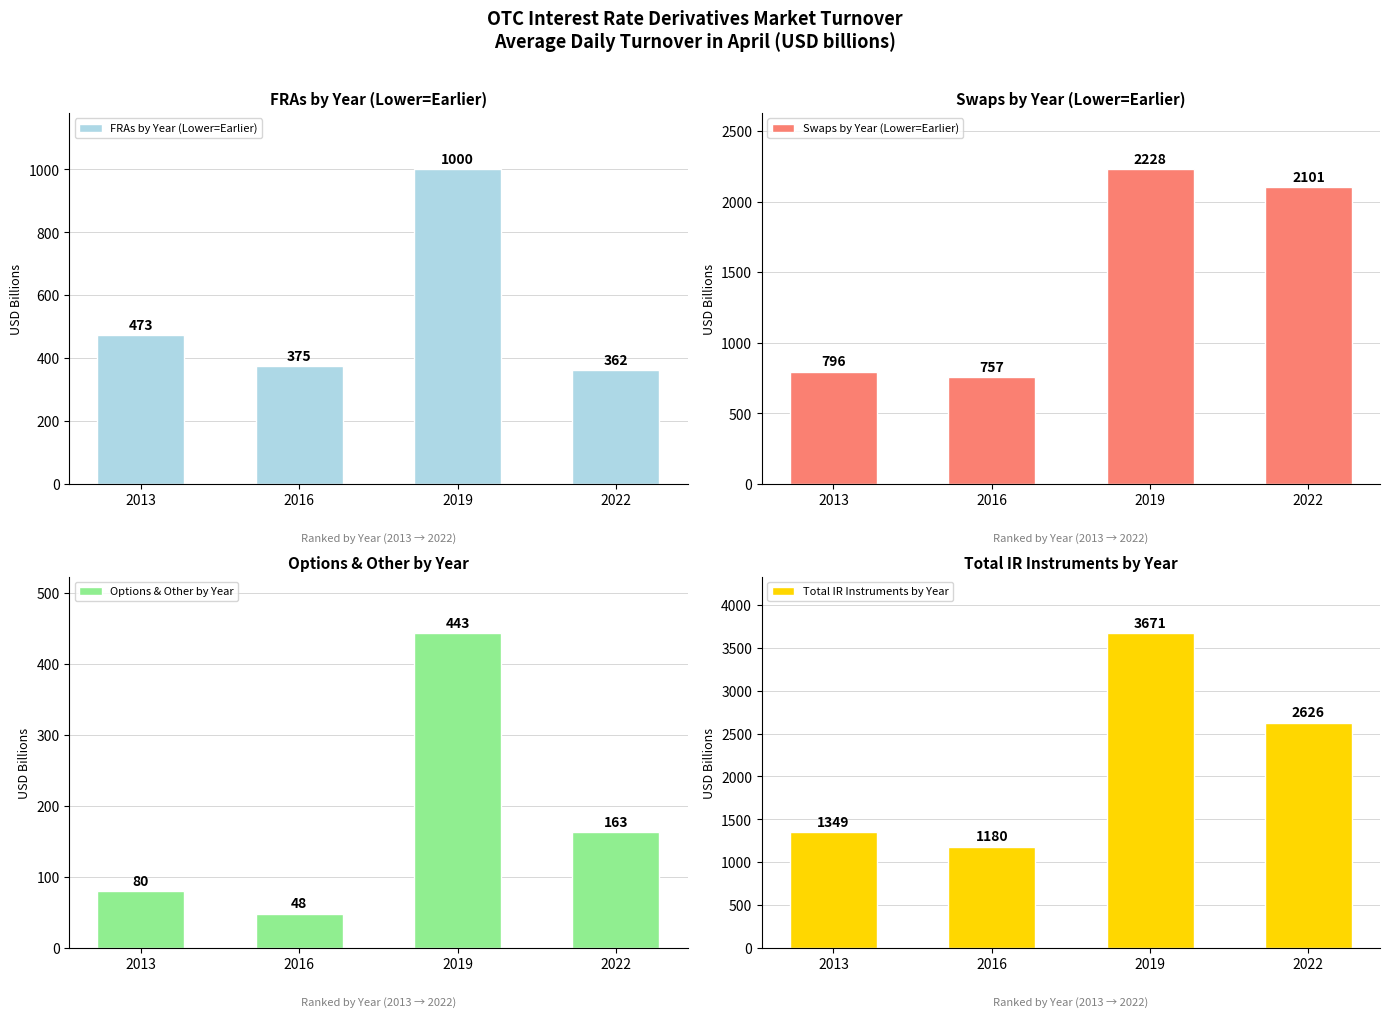

Count the number of data series in this chart.

4